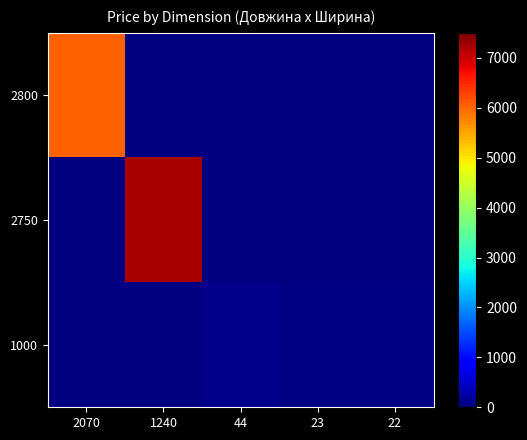

How many distinct data groups are displayed?

3